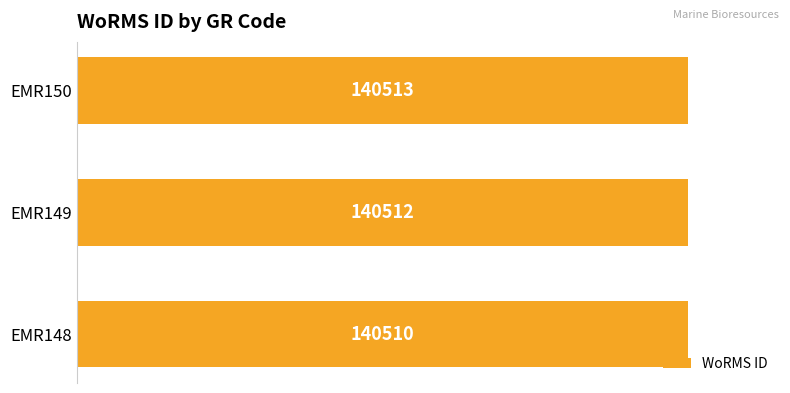

What is the change in value from EMR149 to EMR150?

+1